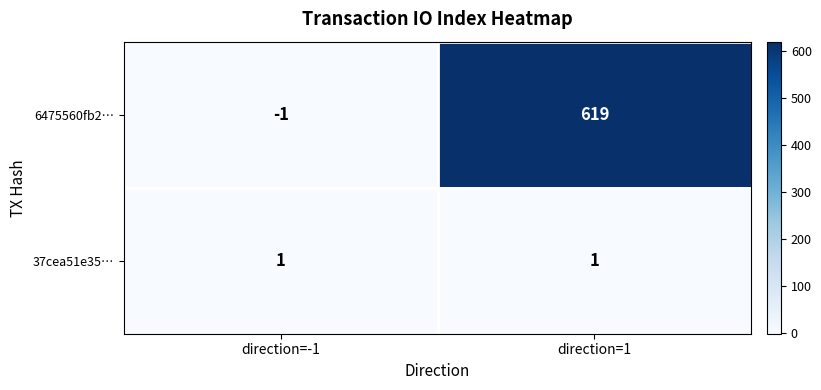

What is the highest value of the 6475560fb2… series?

619